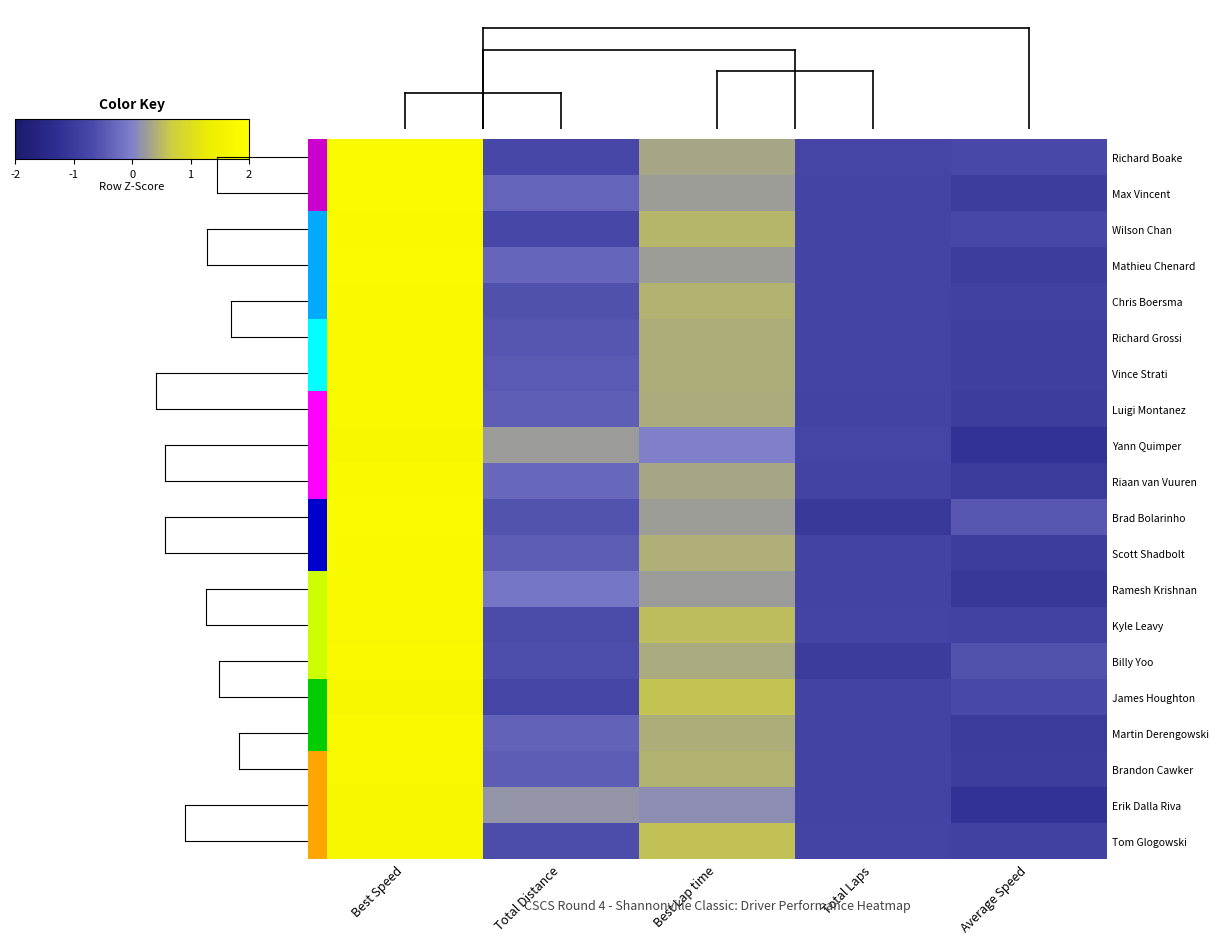

Which category has the highest value in the Scott Shadbolt series?

Best Speed